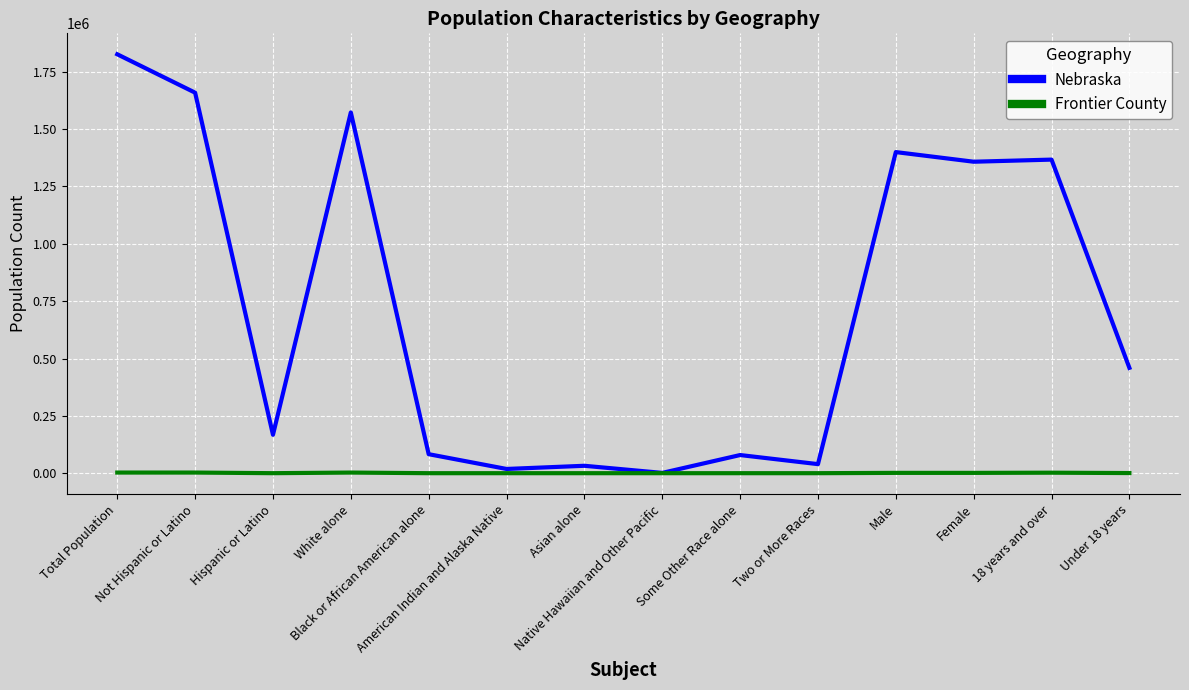

Which series changed the most between Black or African American alone and 18 years and over?

Nebraska